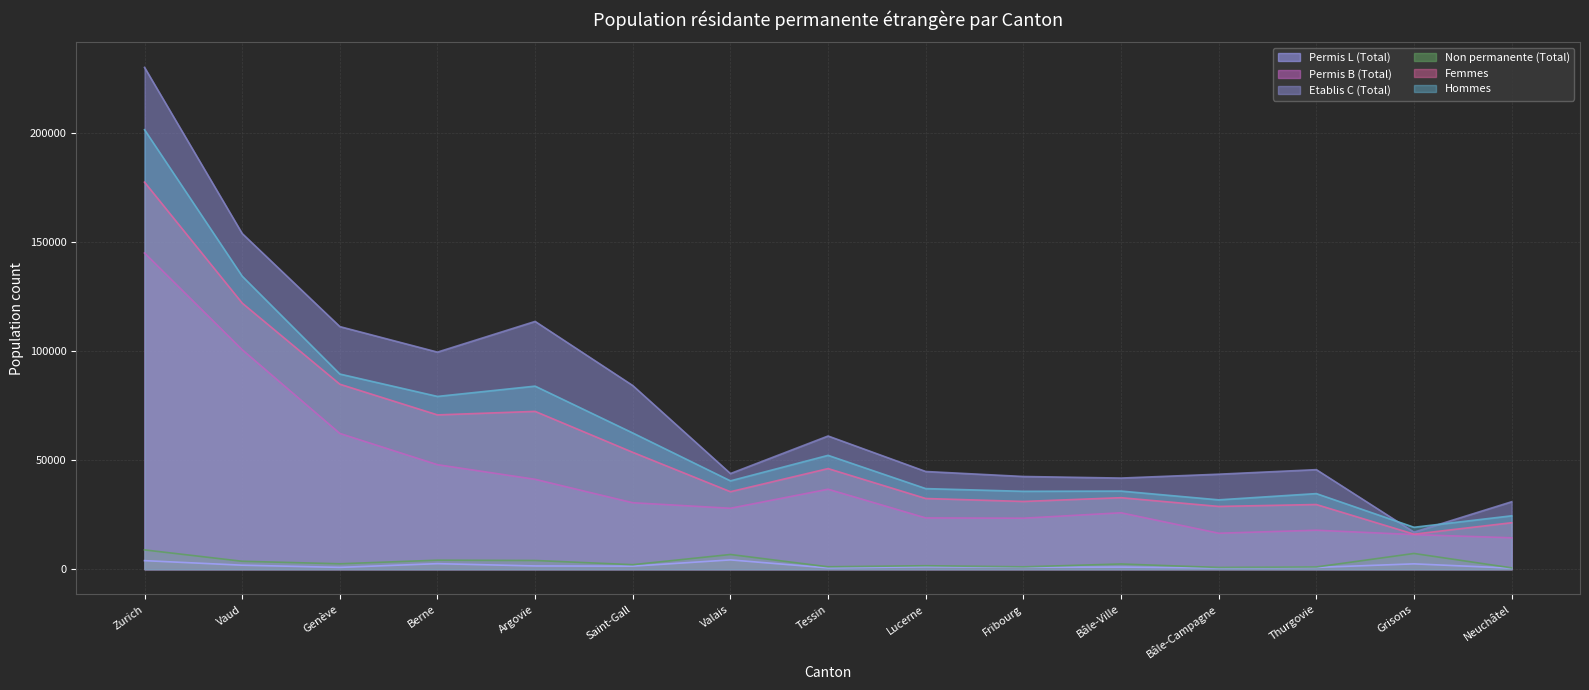

True or false: Non permanente (Total) has a value of 350 at Neuchâtel.

False